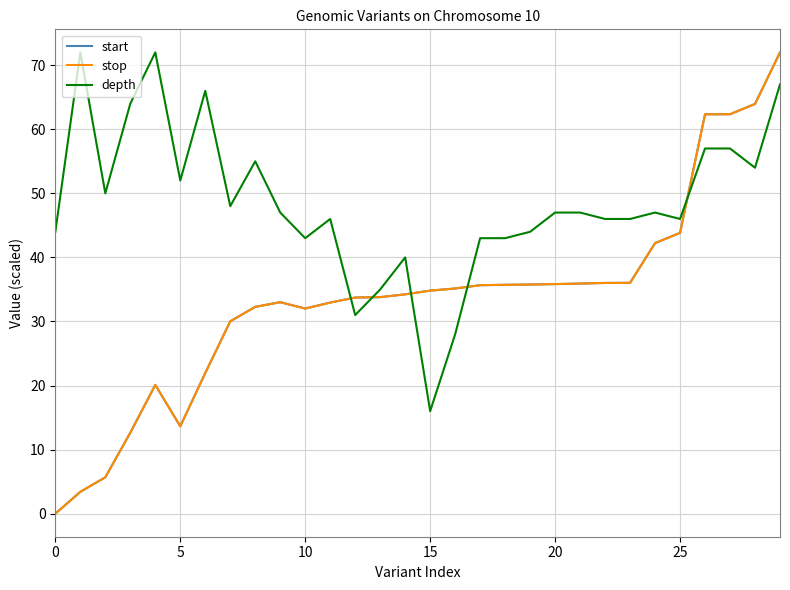

True or false: depth and start intersect in this chart.

True